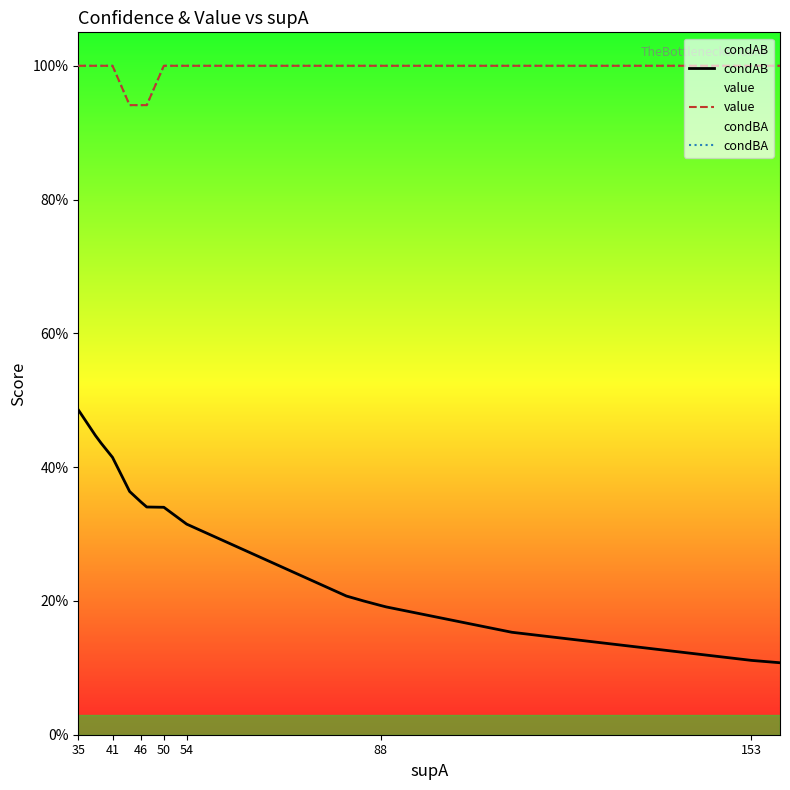

Does the chart display data point markers on the line(s)?

No